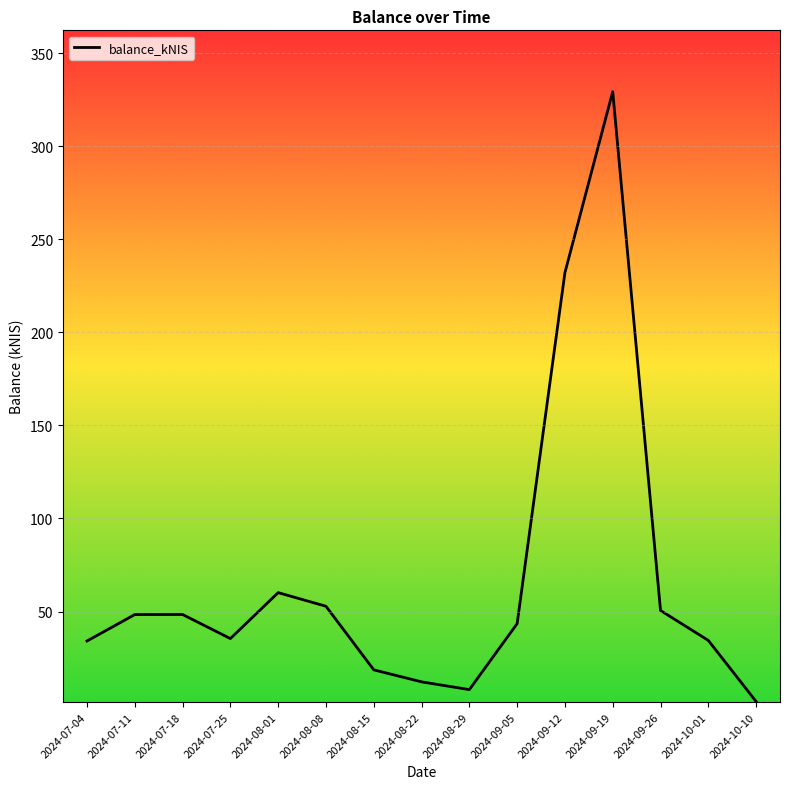

What position from the left is 2024-08-22?

8